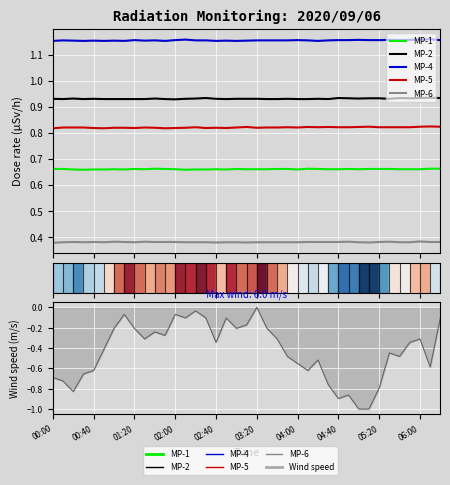

Which category has the lowest value in the MP-6 series?

00:00